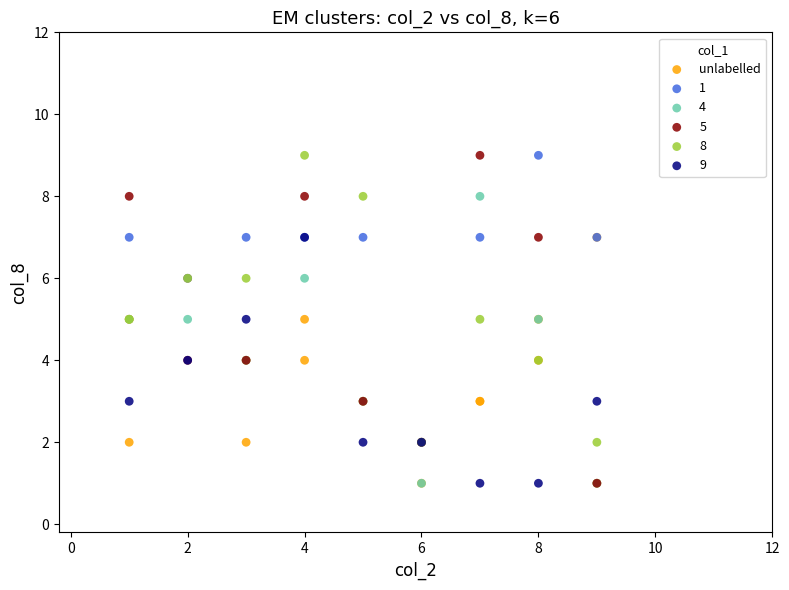

Which series has the widest spread of Y values?

5